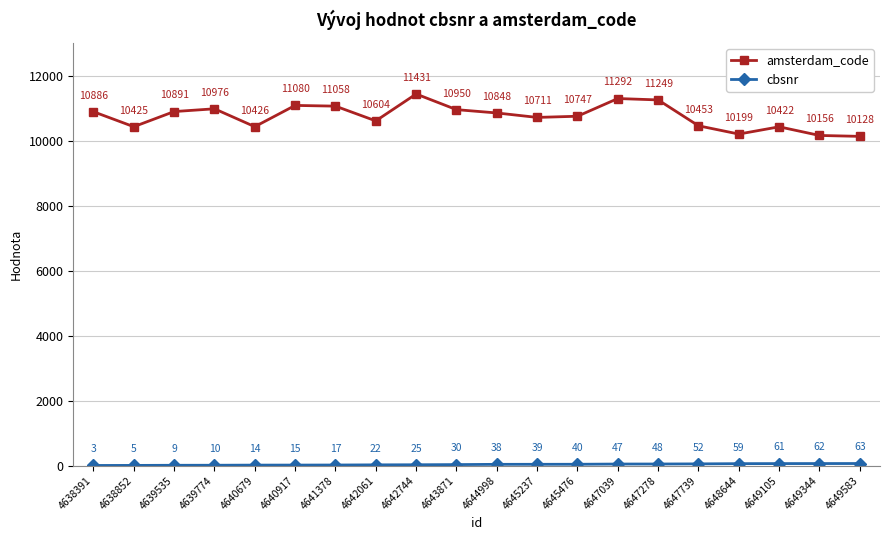

What is the value of the amsterdam_code point at the 14th from the left?

11292